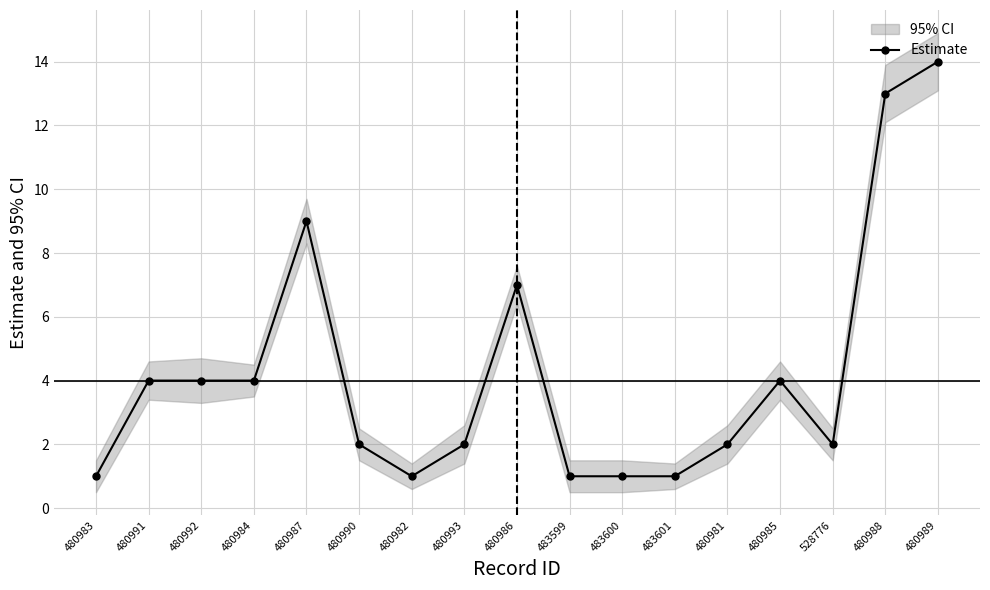

Rank the categories by value from highest to lowest.

480989, 480988, 480987, 480986, 480991, 480992, 480984, 480985, 480990, 480993, 480981, 528776, 480983, 480982, 483599, 483600, 483601